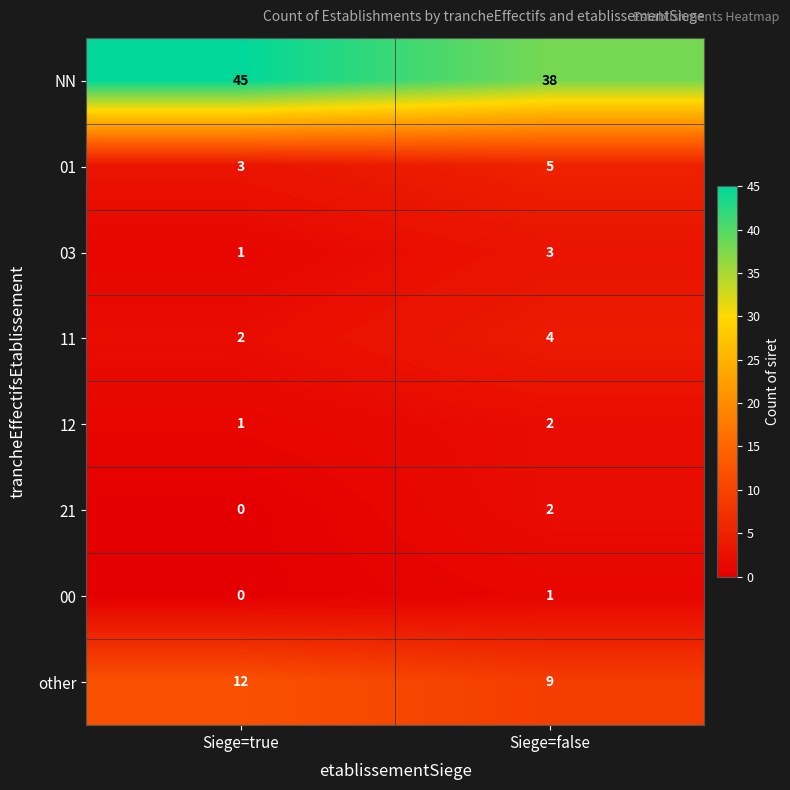

Rank the categories by 00 value from highest to lowest.

Siege=false, Siege=true